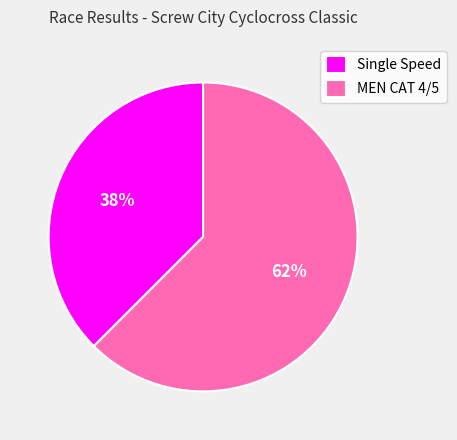

Is it true that Single Speed is 32% of the pie?

False